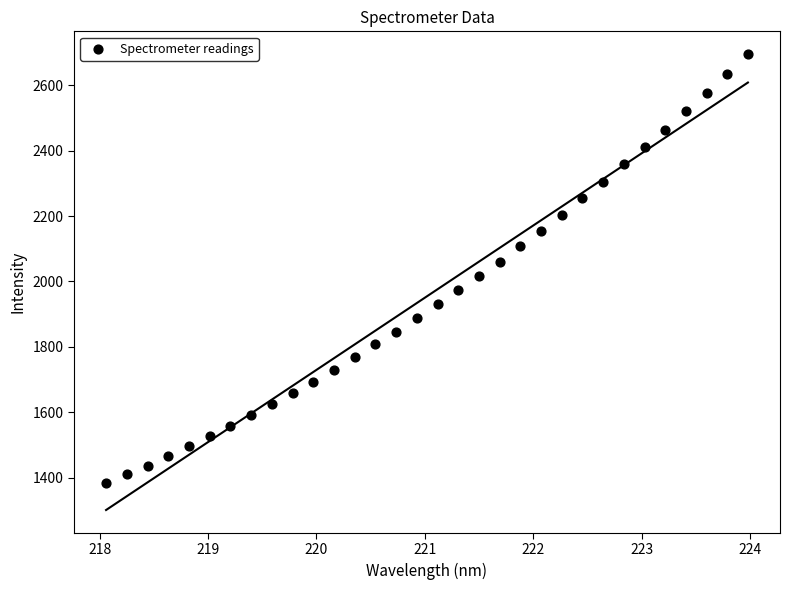

What is the range of X values (max minus min)?

5.9